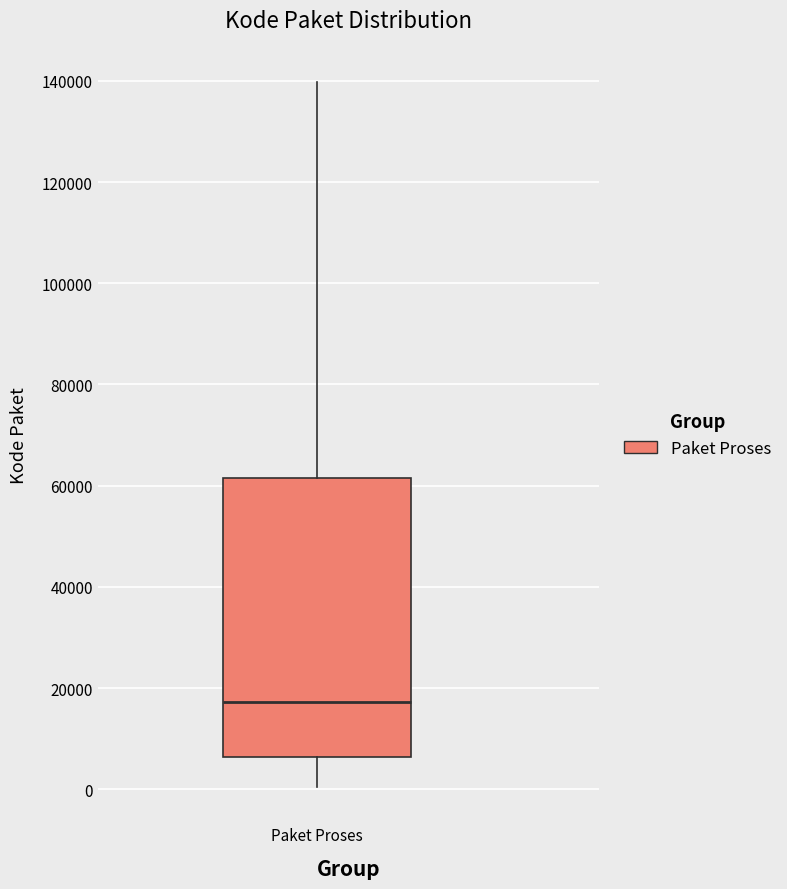

Transcribe this box plot: give where the median line is, the range the box spans, and where the two whiskers end, as read against the y-axis. The values are not printed on the chart, so give them approximately, as read against the axis.

median 18000, box 6000 to 62000, whiskers 0 to 140000